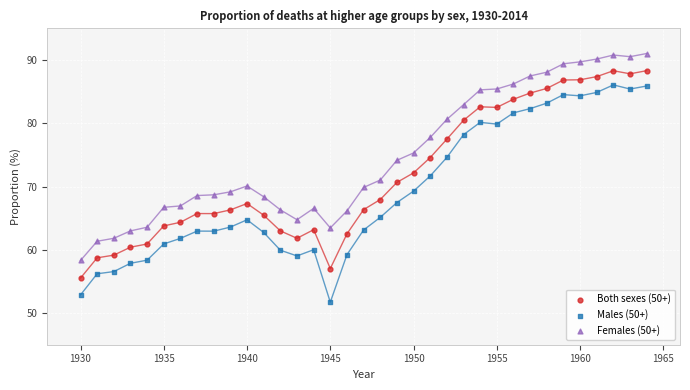

Which series contains the highest Y value?

Females (50+)